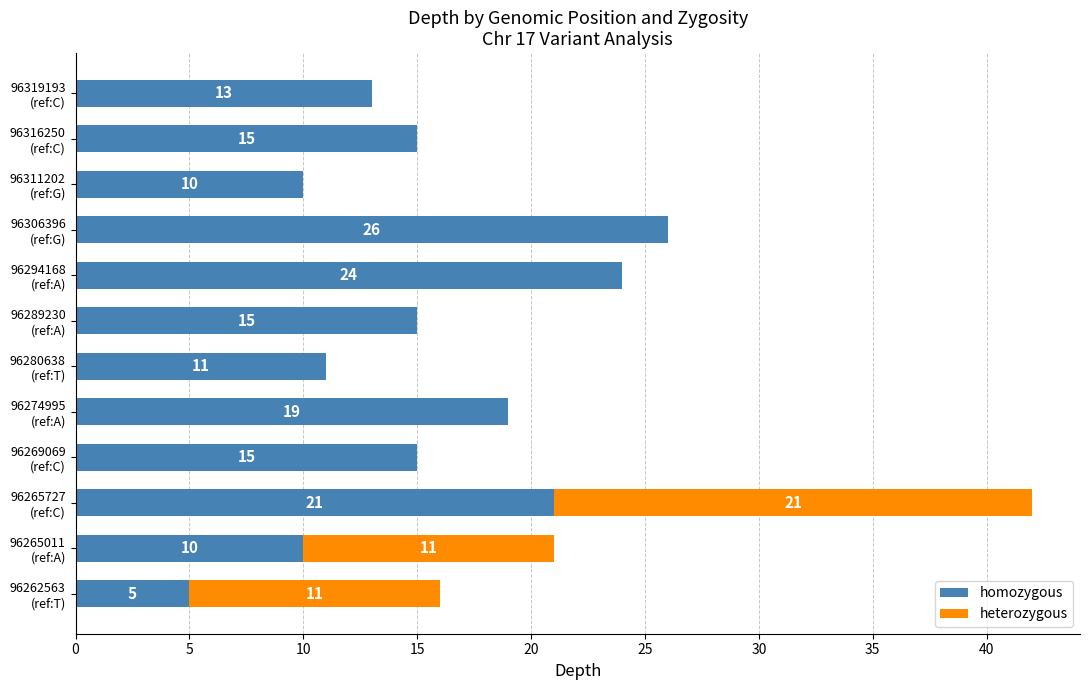

Count the number of data series in this chart.

2